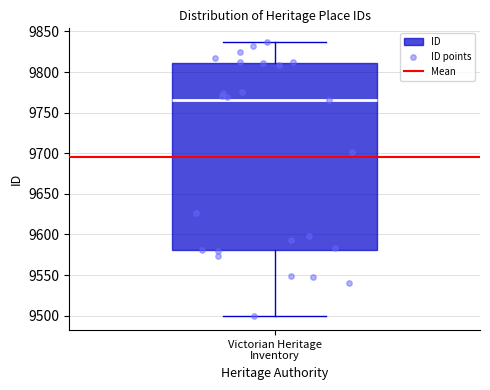

Where does the upper whisker of the box for Victorian Heritage Inventory end on the y-axis? The values are not printed on the chart, so give them approximately, as read against the axis.

9835